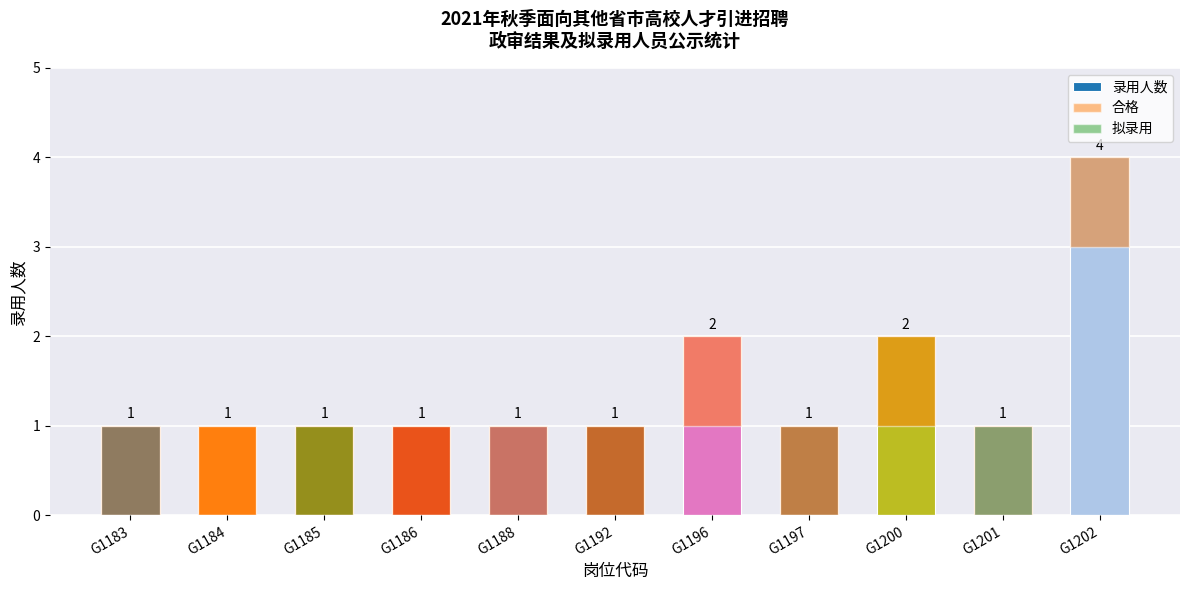

Read the 合格 value at G1185.

1